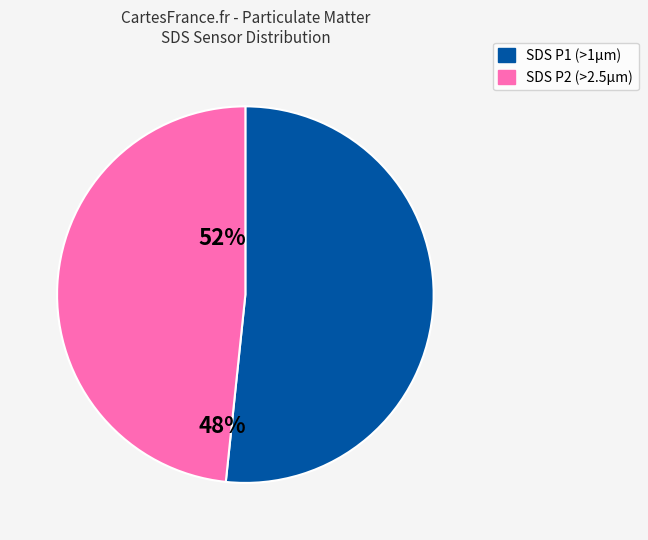

To the nearest percent, what is the difference between the largest and smallest slice percentages?

4%